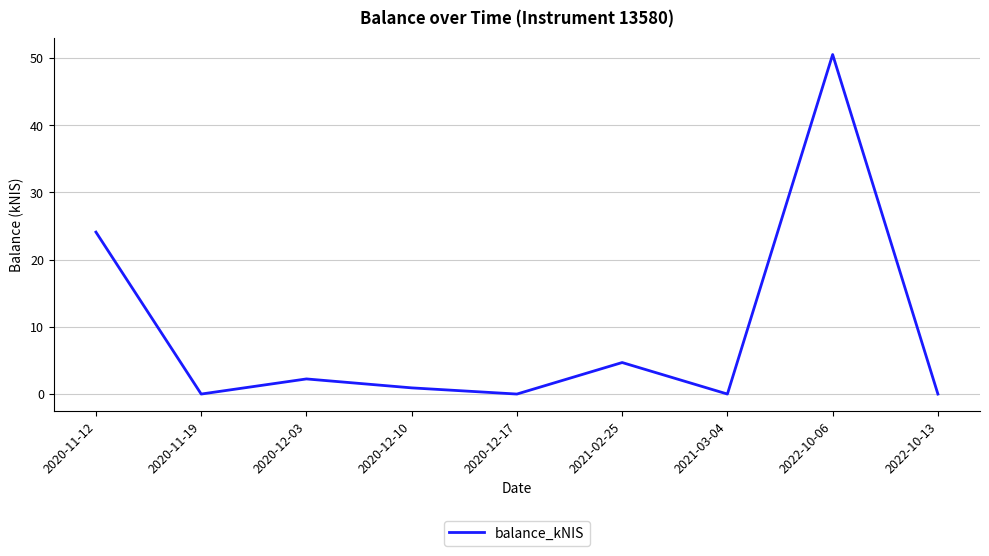

What position from the left is 2021-02-25?

6